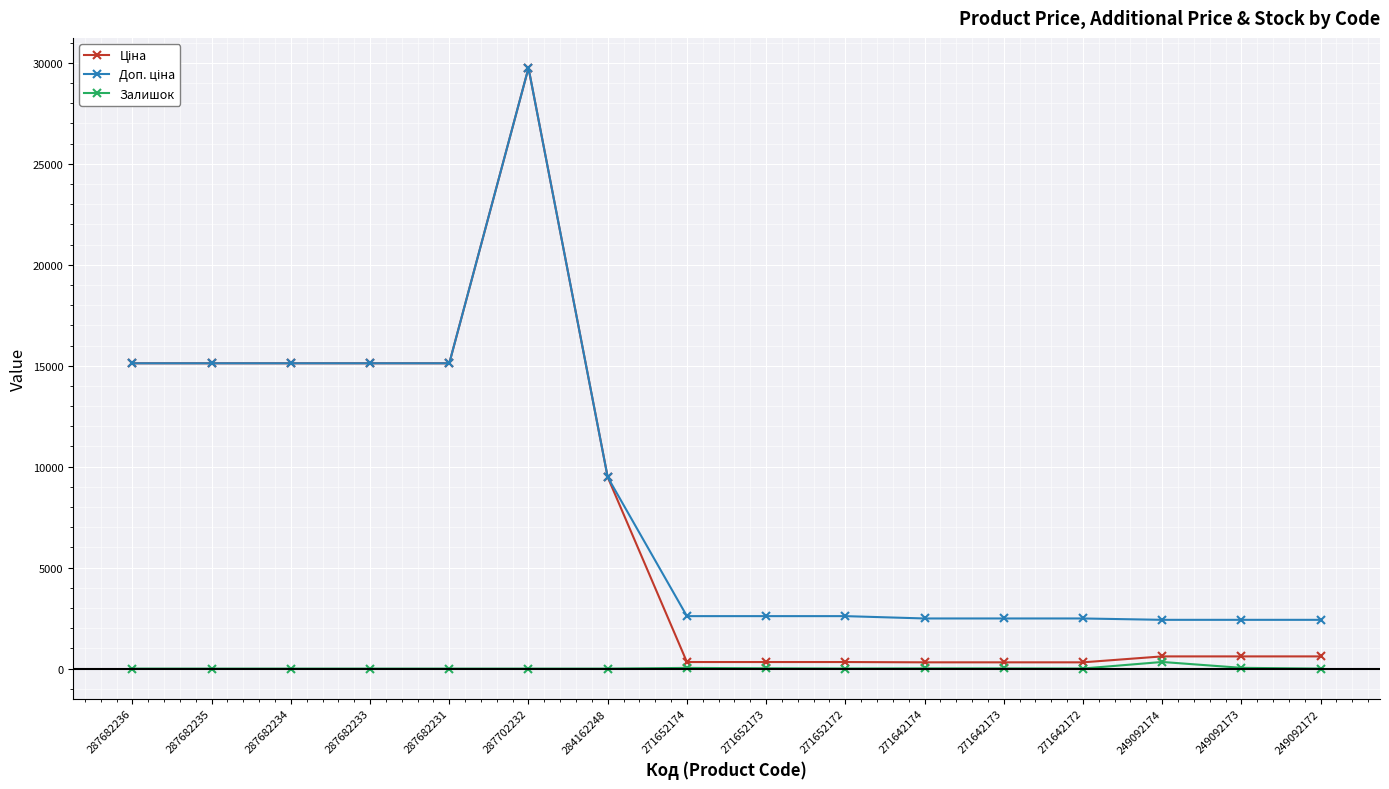

Which category has the highest value across all series?

287702232